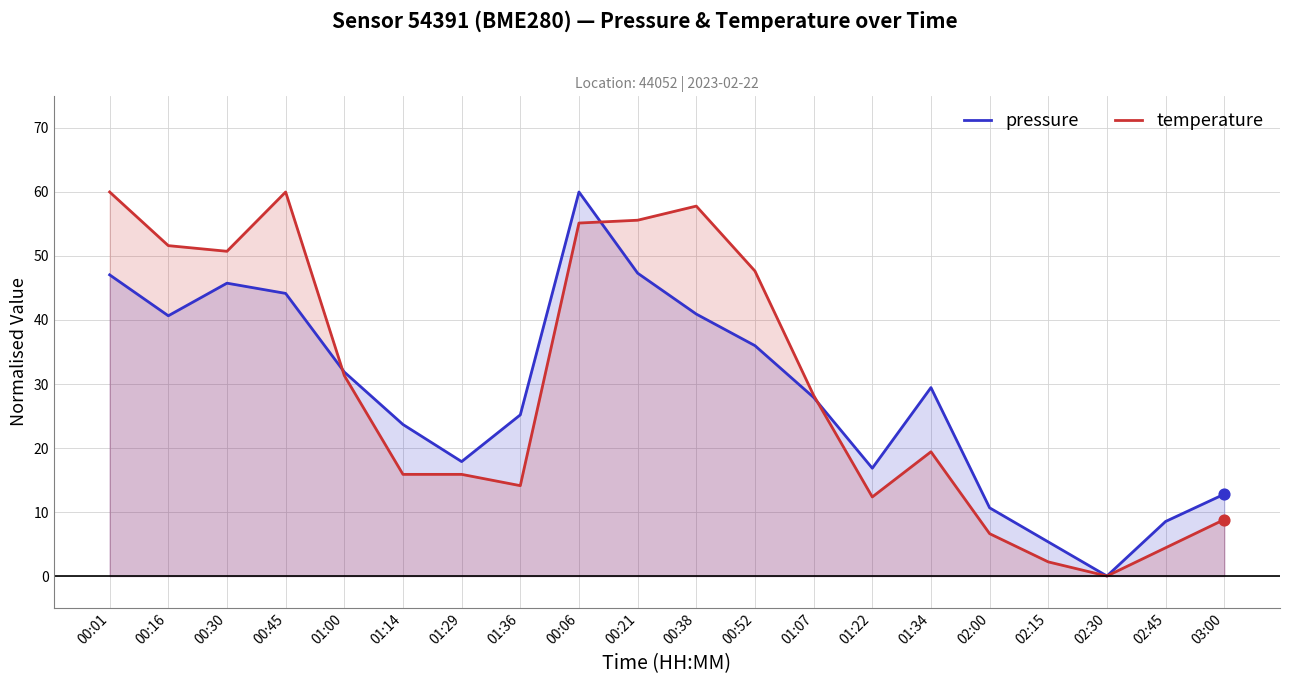

What are all the series names shown in the legend?

pressure, temperature